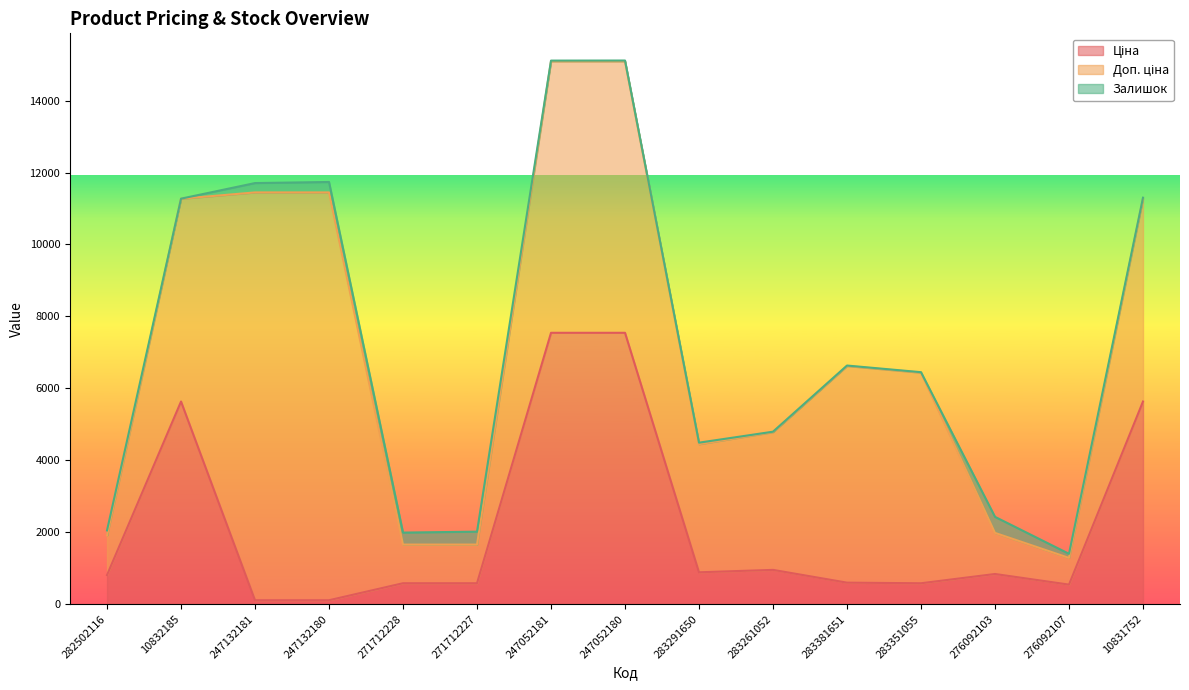

Does the chart display data point markers on the line(s)?

No